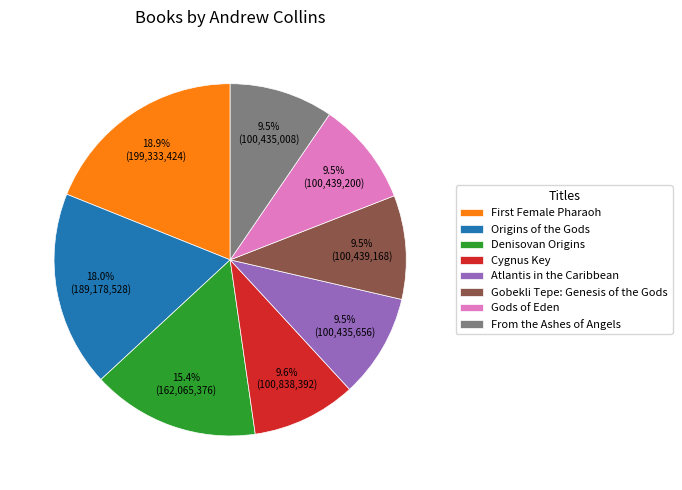

Is there a majority slice in this chart?

No